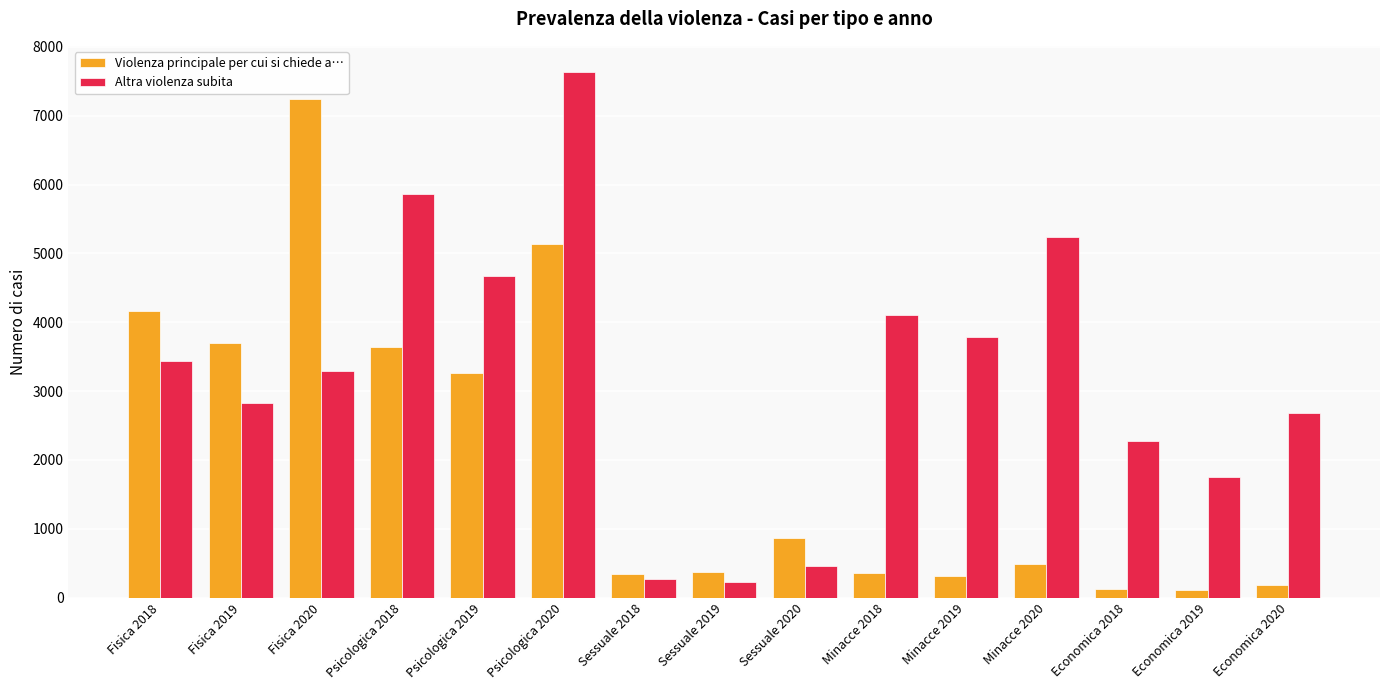

What is the maximum value for Altra violenza subita?

7635